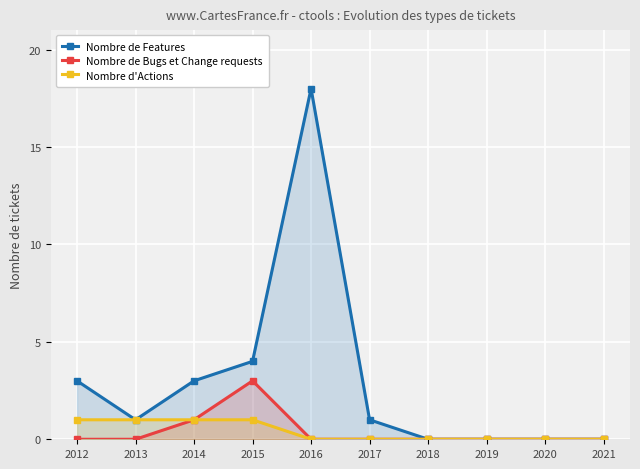

At how many categories does at least one series exceed 4?

1